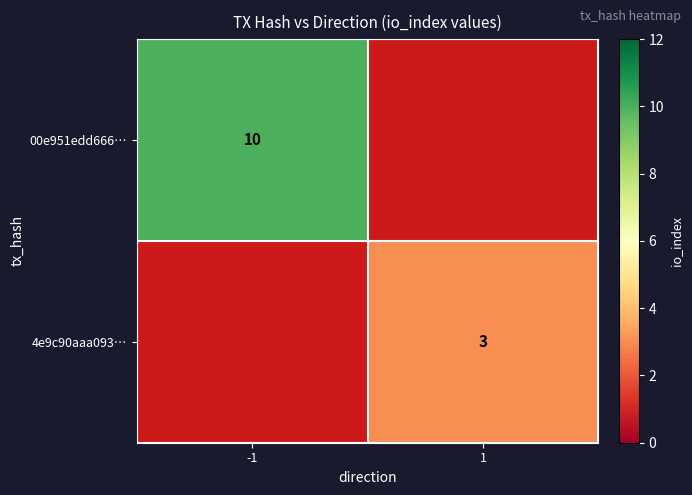

The 00e951edd666… series shows 3 at -1. True or false?

False